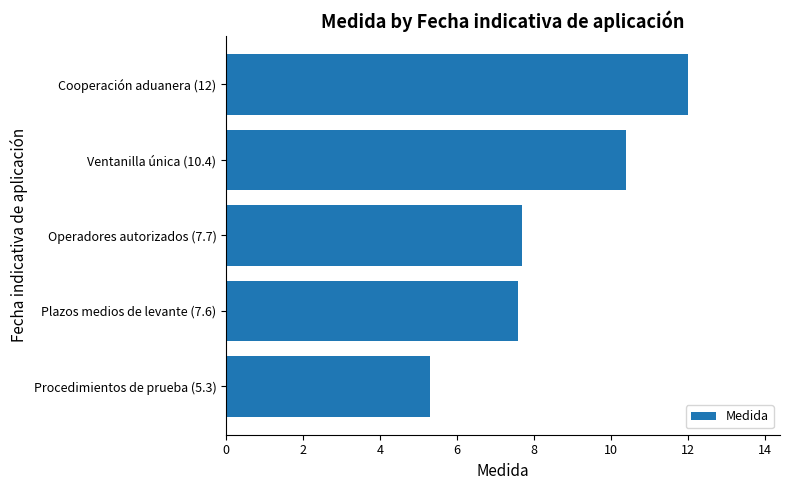

What is the maximum value shown in the chart?

12.0